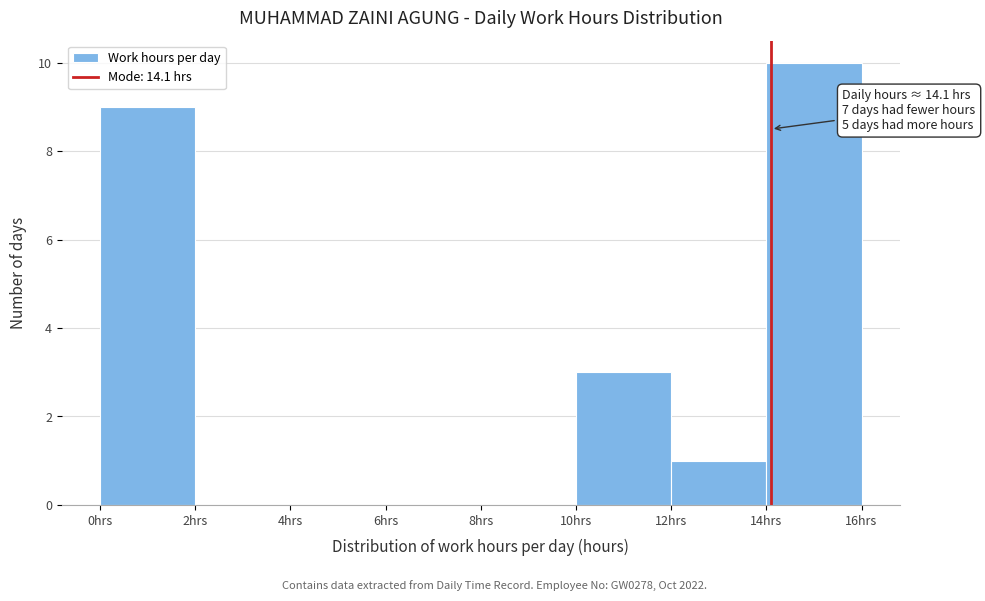

Over which range of the x-axis is the bar tallest?

14 to 16